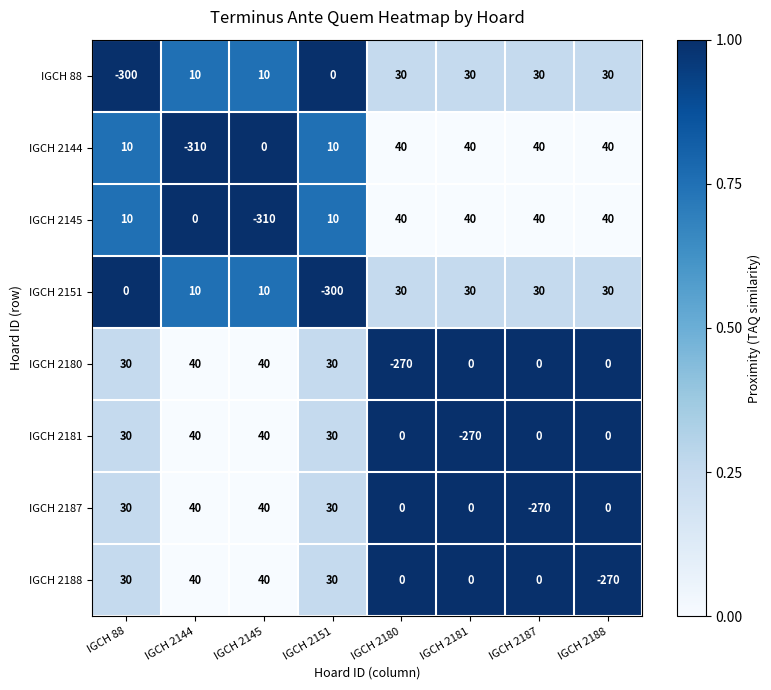

What is the maximum value for IGCH 2181?

40